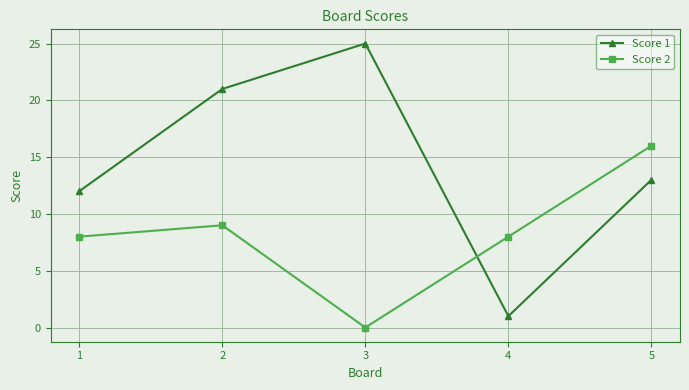

Which category has the highest value across all series?

3